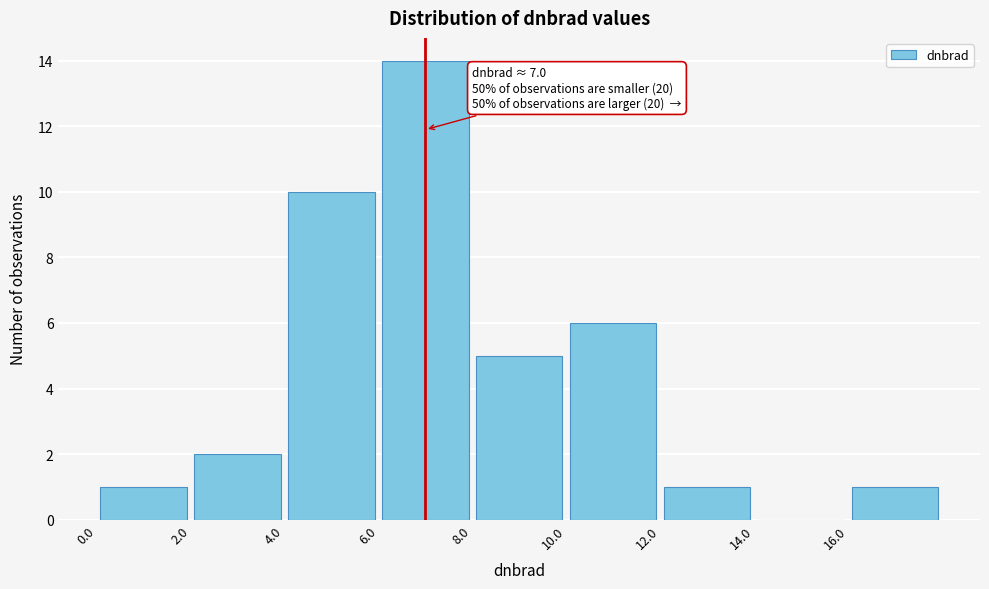

Over which range of the x-axis is the bar tallest?

6 to 8